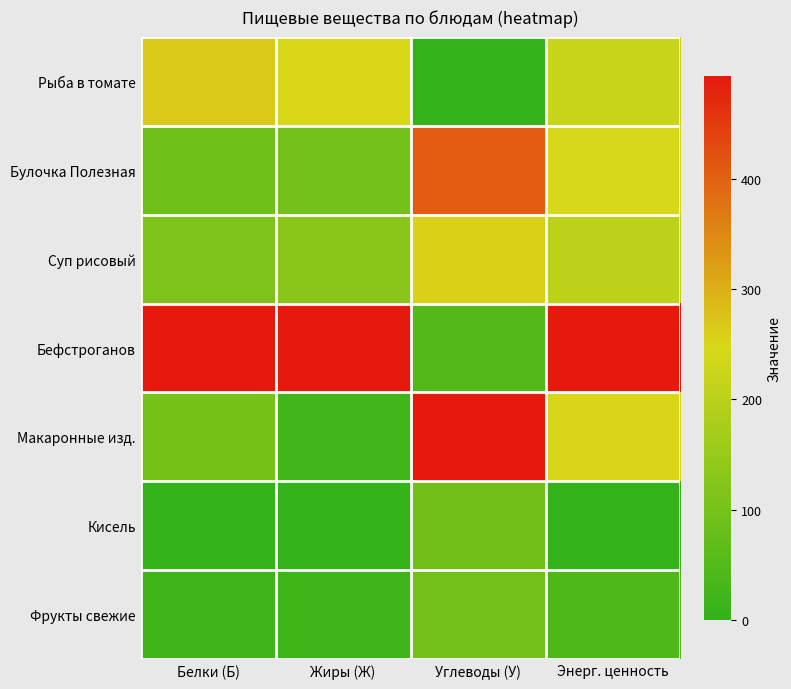

At which category does the chart reach its minimum across all series?

Углеводы (У)